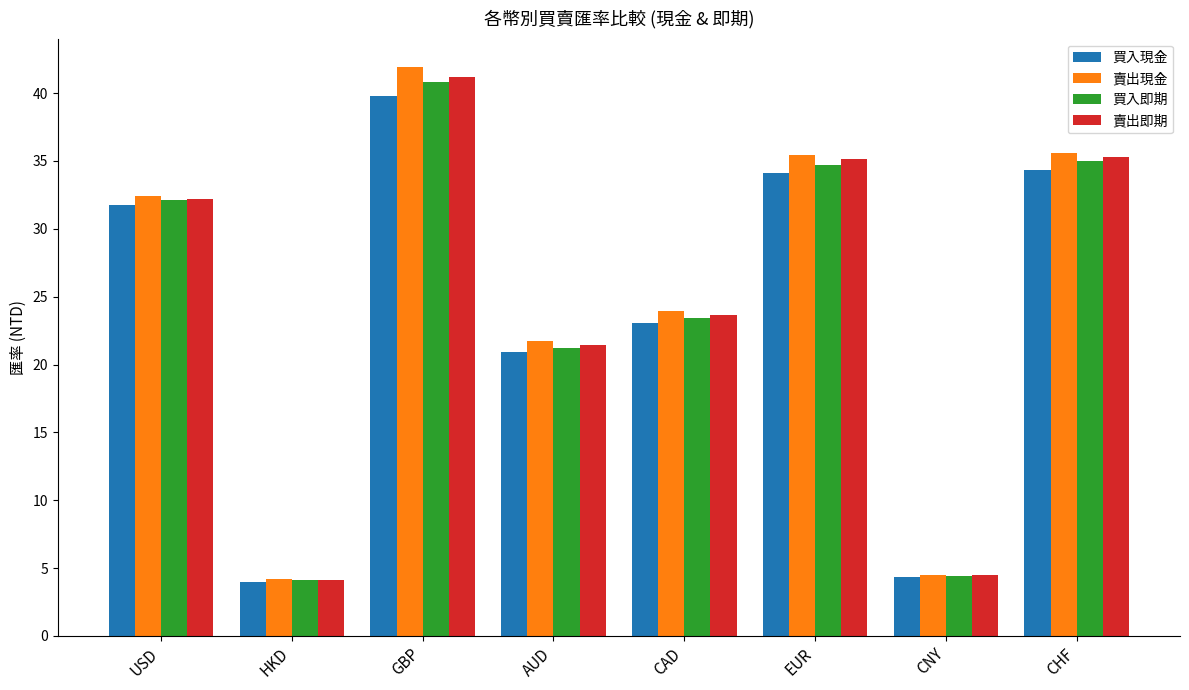

What is the sum of all 買入即期 values?

195.9